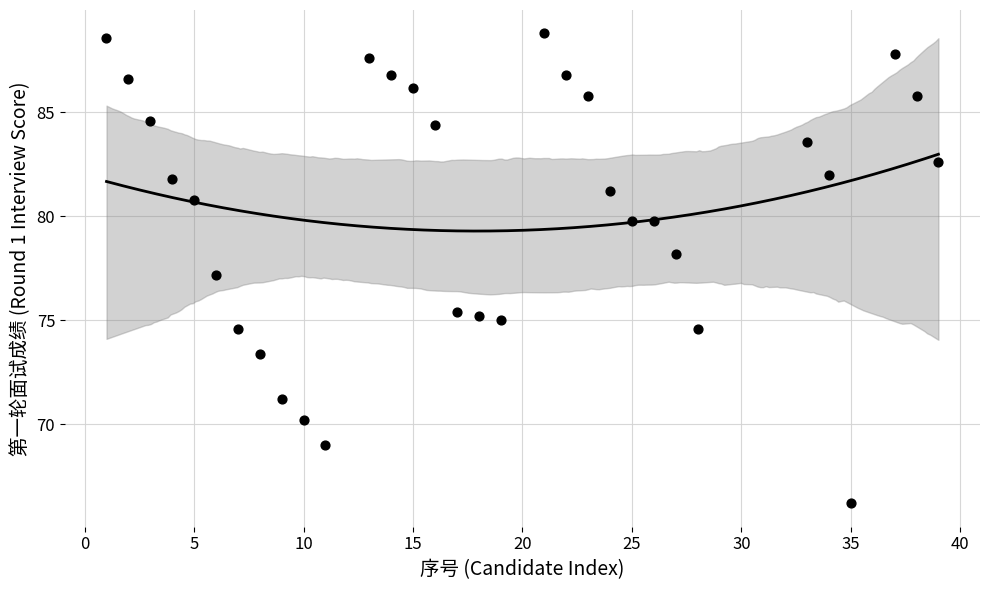

What is the range of Y values (max minus min)?

22.6